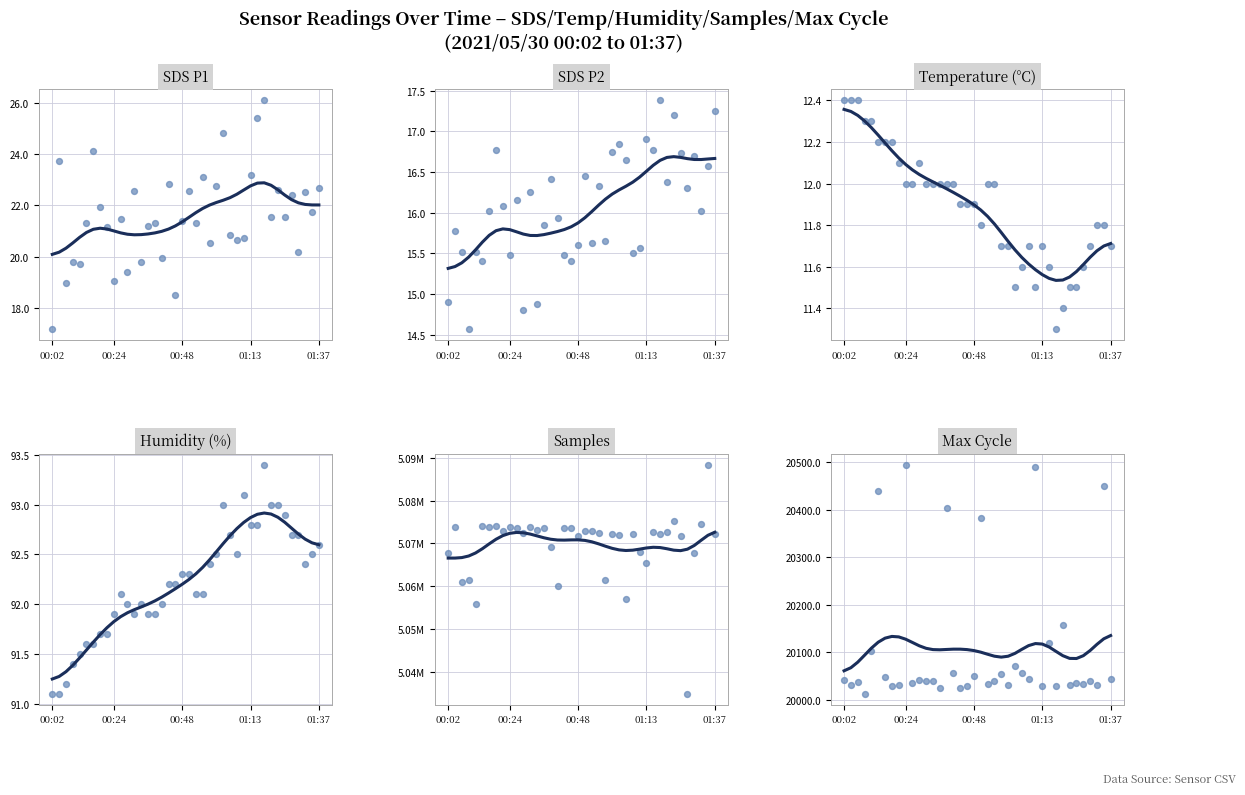

Which series contains the highest Y value?

Samples